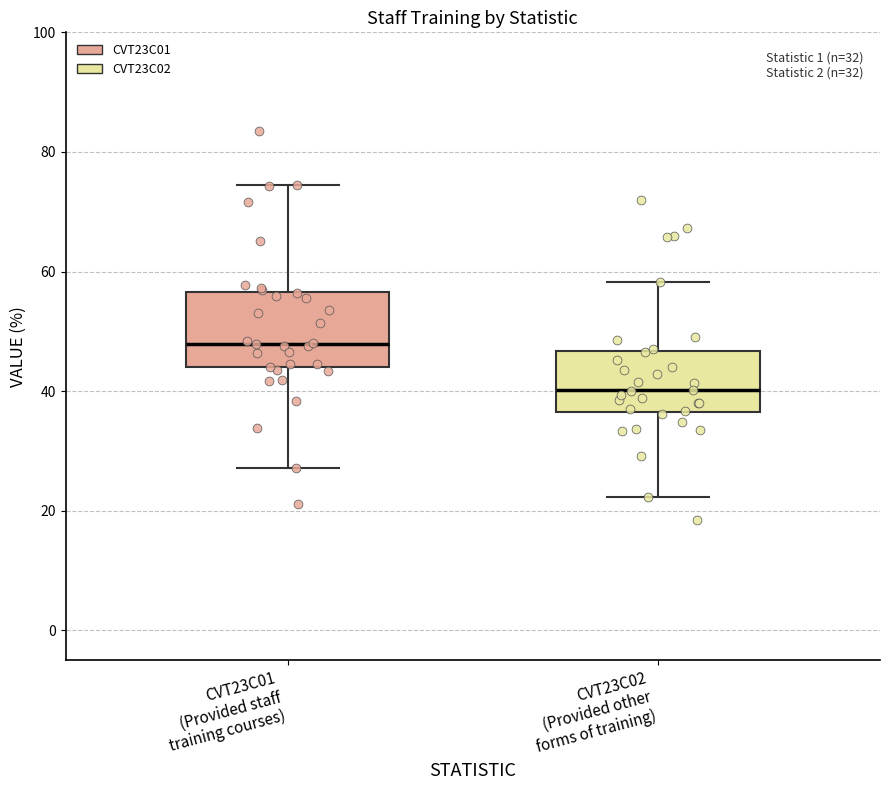

Reading left to right, read every box against the y-axis: the position of its median line, the range the box covers, and the ends of its whiskers. The values are not printed on the chart, so give them approximately, as read against the axis.

CVT23C01 (Provided staff training courses): median 48, box 44 to 56, whiskers 28 to 74
CVT23C02 (Provided other forms of training): median 40, box 36 to 46, whiskers 22 to 58